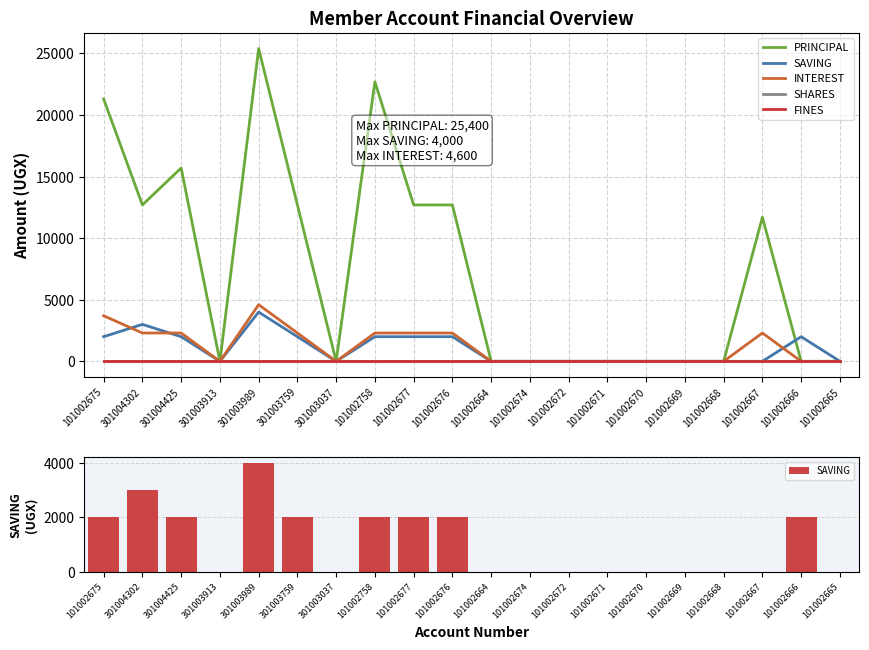

Is the value of SHARES at 101002669 greater than the value of FINES at 101002671?

No